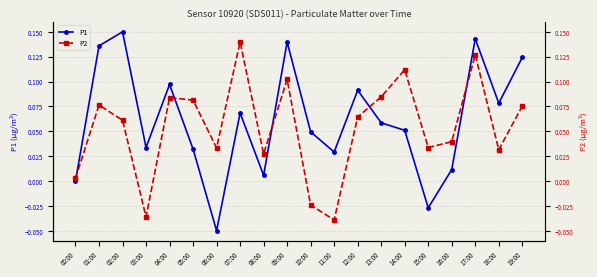

Does the chart have visible grid lines?

Yes